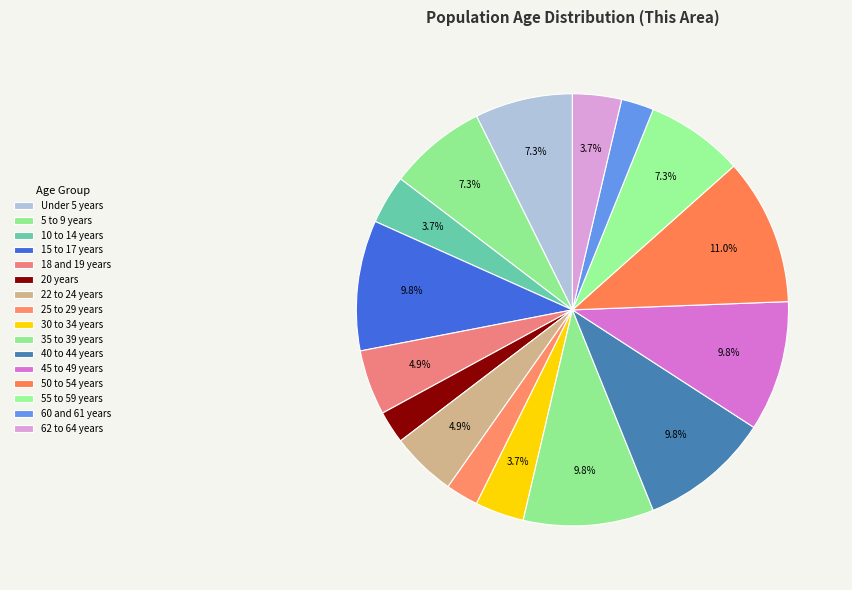

True or false: 25 to 29 years accounts for 1% of the total.

False